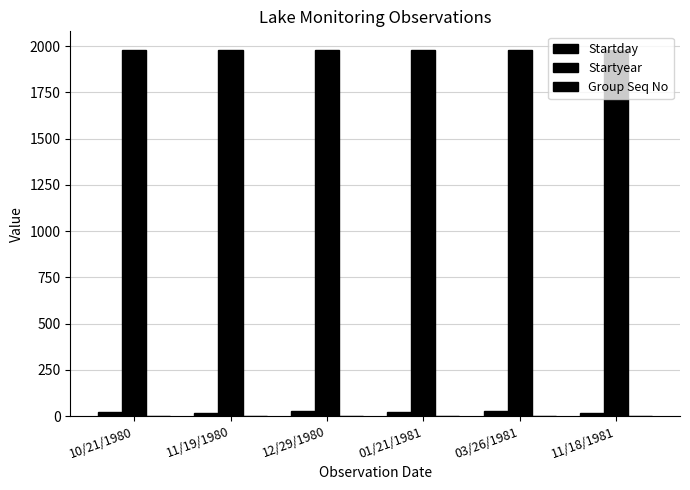

What is the smallest value displayed?

1